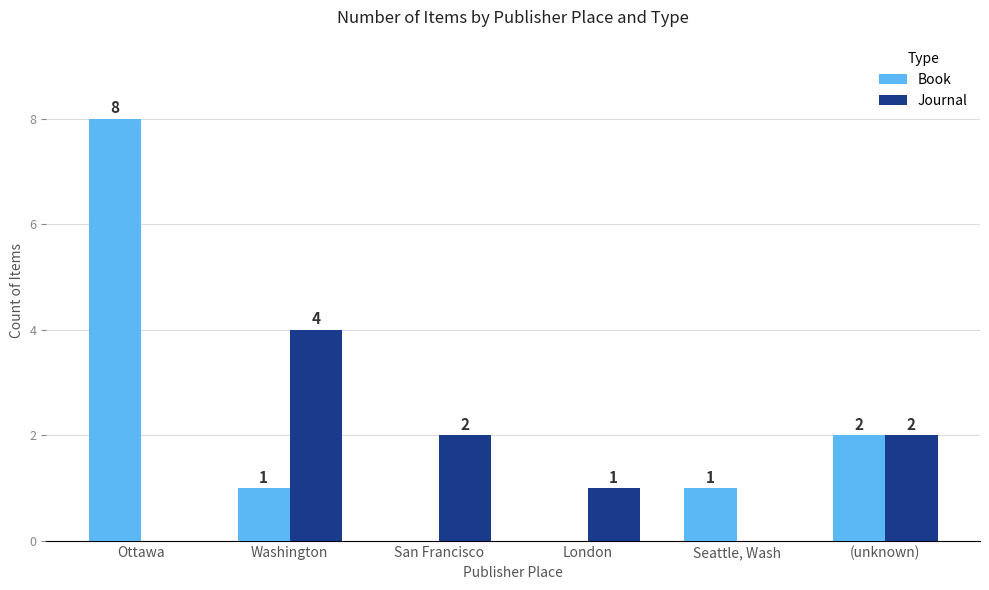

What is the sum of all Book values?

12